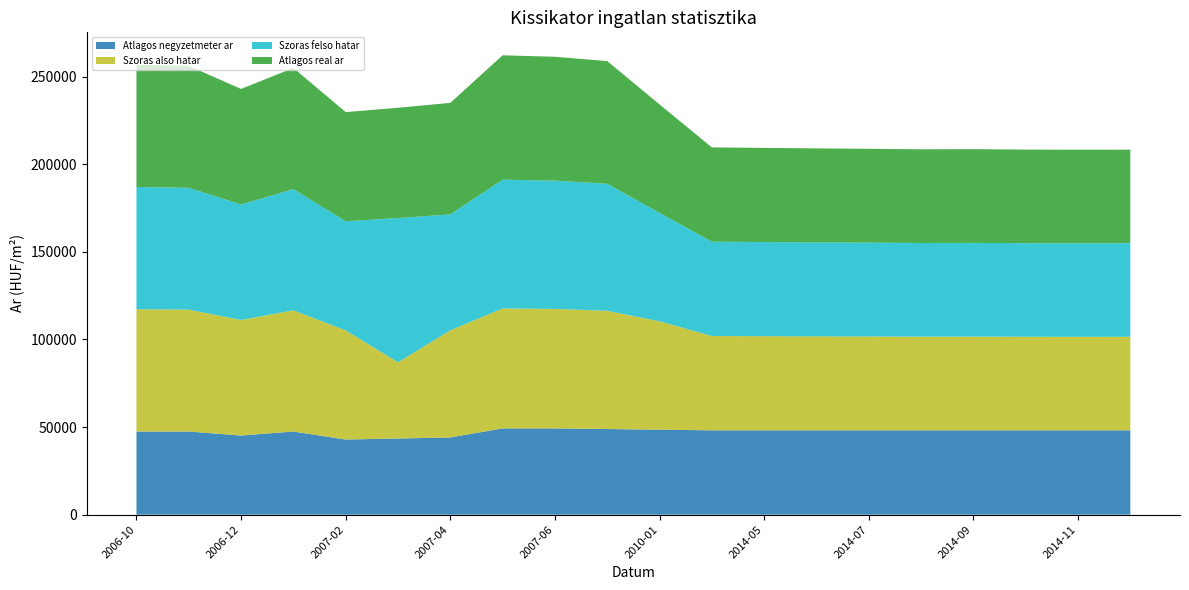

Reading left to right, list all the values displayed in this chart.

Atlagos negyzetmeter ar: 47468	47468	45179	47468	42890	43482	44074	49244	49244	48879	48513	48148	48148	48148	48148	48148	48148	48148	48148	48148
Szoras also hatar: 69806	69575	65957	69185	62307	43518	61161	68491	68214	67508	61900	53843	53747	53653	53572	53478	53504	53424	53397	53411
Szoras felso hatar: 69806	69575	65957	69185	62307	82362	66183	73513	73236	72530	61900	53843	53747	53653	53572	53478	53504	53424	53397	53411
Atlagos real ar: 69806	69575	65957	69185	62307	62940	63672	71002	70725	70019	61900	53843	53747	53653	53572	53478	53504	53424	53397	53411